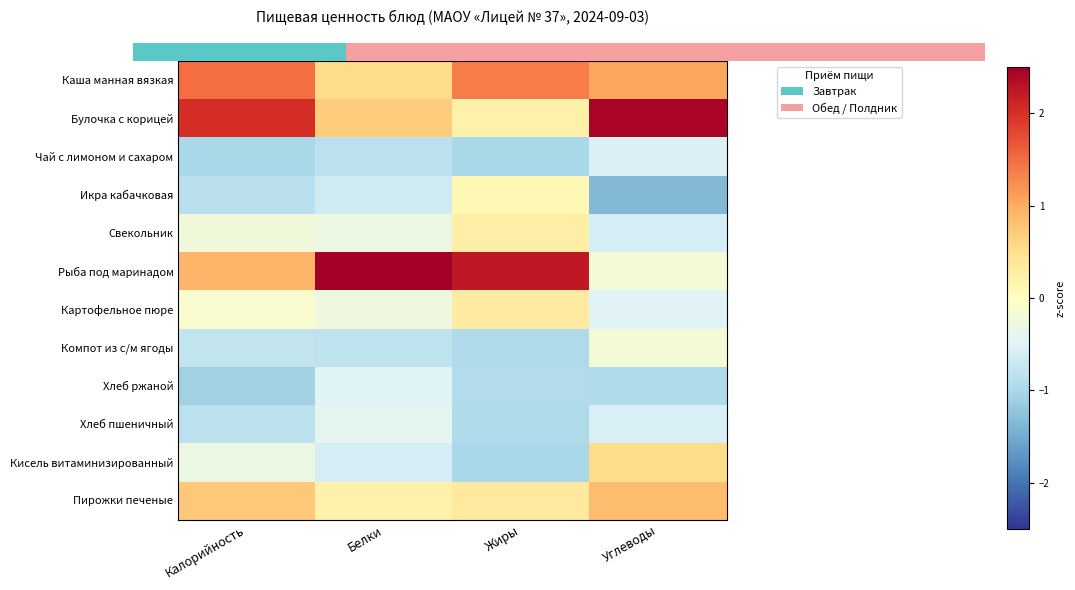

What is the spread (max minus min) of values at Жиры?

3.2